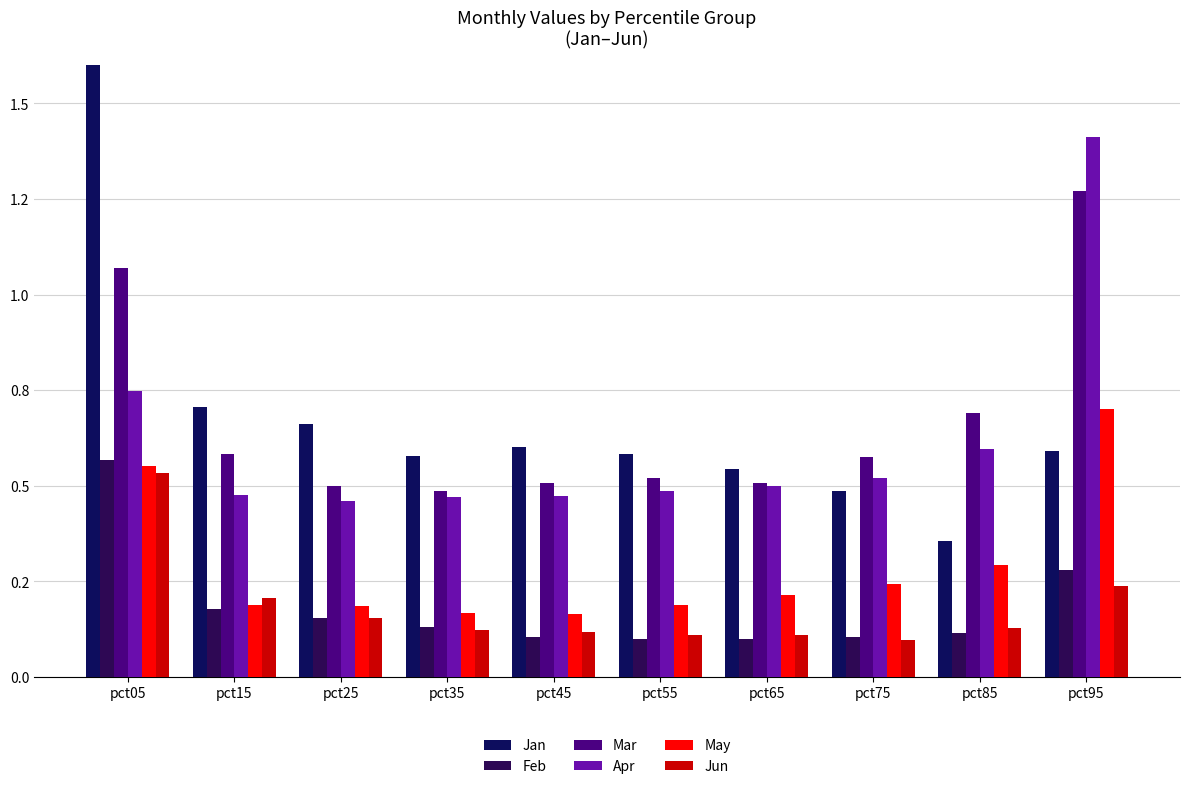

What is the maximum value for Mar?

1.3